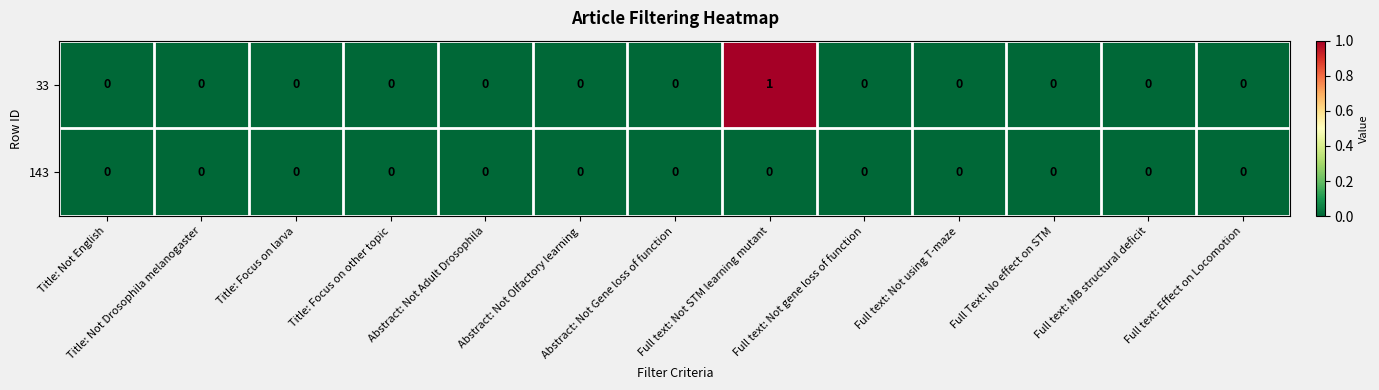

At which category does the chart reach its peak across all series?

Full text: Not STM learning mutant